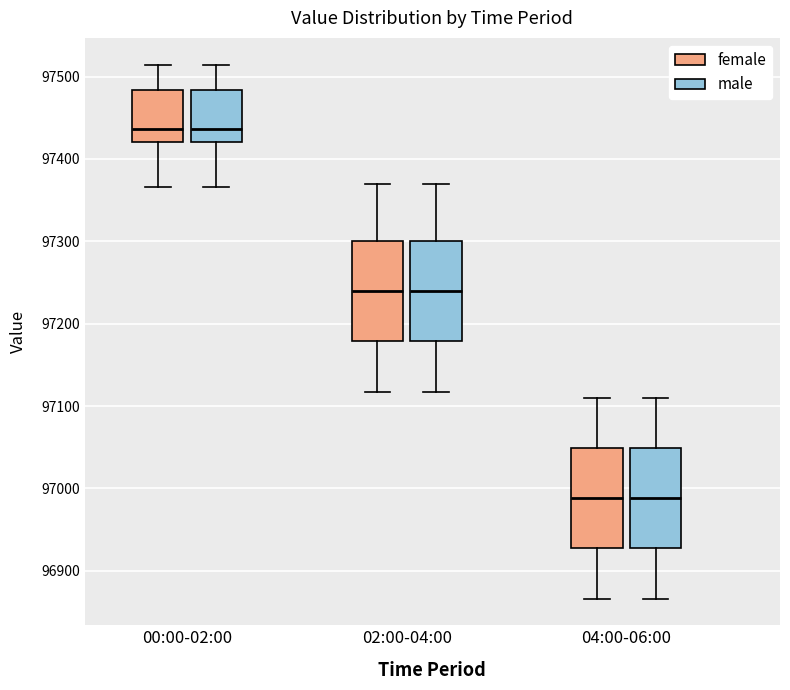

Reading left to right, read every box against the y-axis: the position of its median line, the range the box covers, and the ends of its whiskers. The values are not printed on the chart, so give them approximately, as read against the axis.

00:00-02:00 (female): median 97440, box 97420 to 97480, whiskers 97370 to 97510
00:00-02:00 (male): median 97440, box 97420 to 97480, whiskers 97370 to 97510
02:00-04:00 (female): median 97240, box 97180 to 97300, whiskers 97120 to 97370
02:00-04:00 (male): median 97240, box 97180 to 97300, whiskers 97120 to 97370
04:00-06:00 (female): median 96990, box 96930 to 97050, whiskers 96870 to 97110
04:00-06:00 (male): median 96990, box 96930 to 97050, whiskers 96870 to 97110